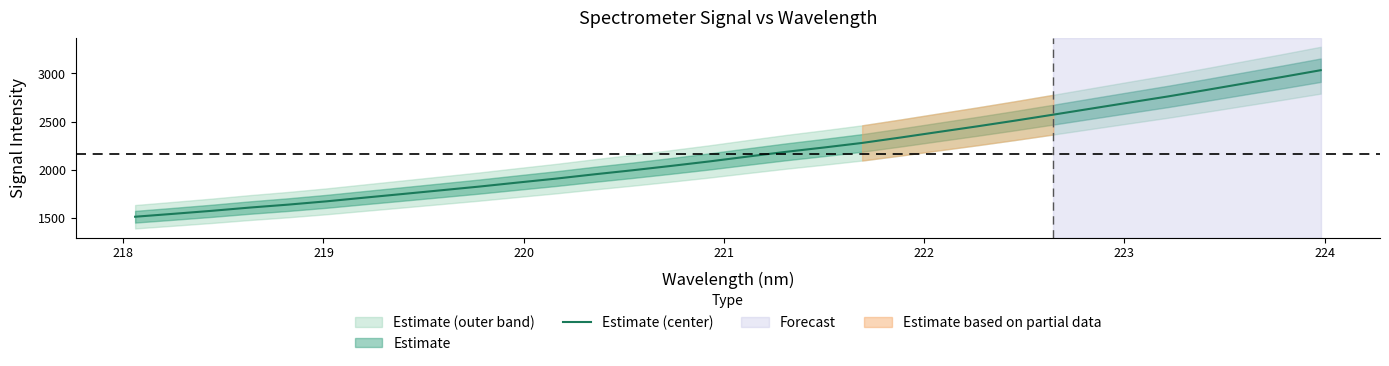

What is the highest value of the Estimate (center) series?

3033.4